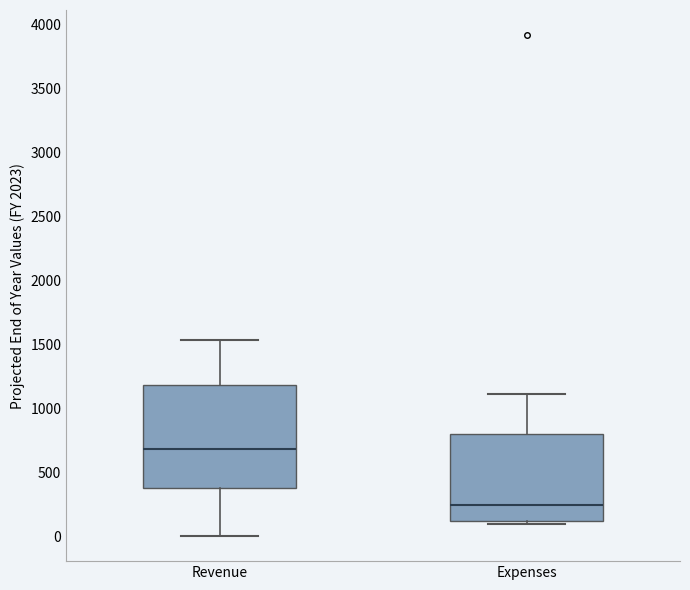

Where is the lower edge of the box for Expenses on the y-axis? The values are not printed on the chart, so give them approximately, as read against the axis.

100